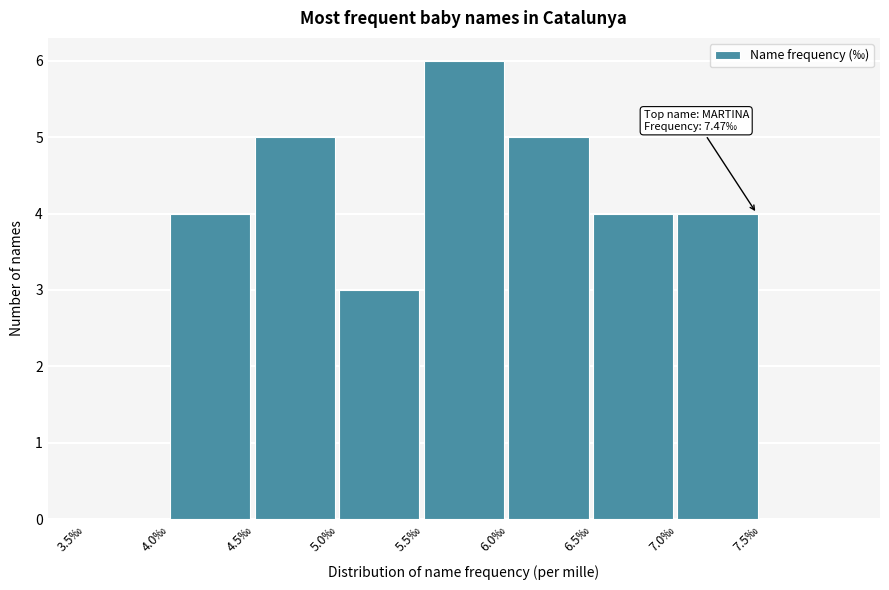

Over which range of the x-axis is the bar tallest?

5.5 to 6.0